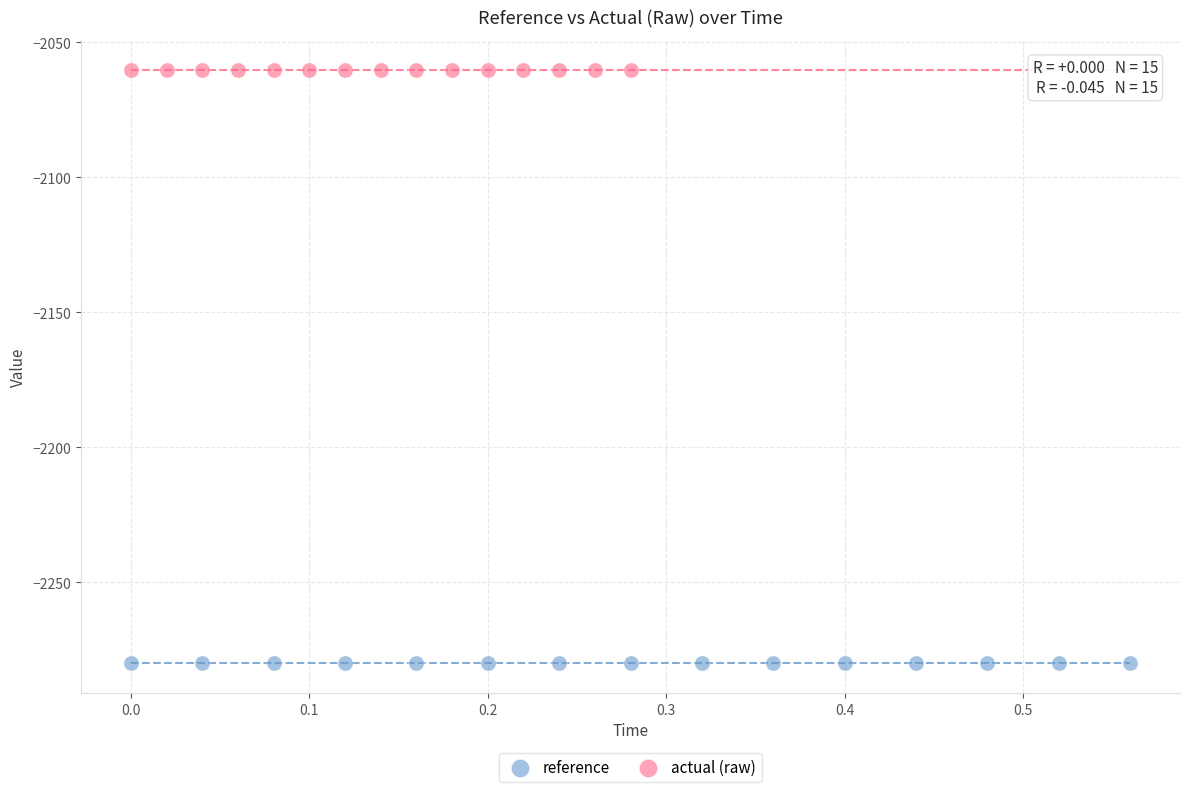

Which series reaches the maximum Y coordinate?

actual (raw)